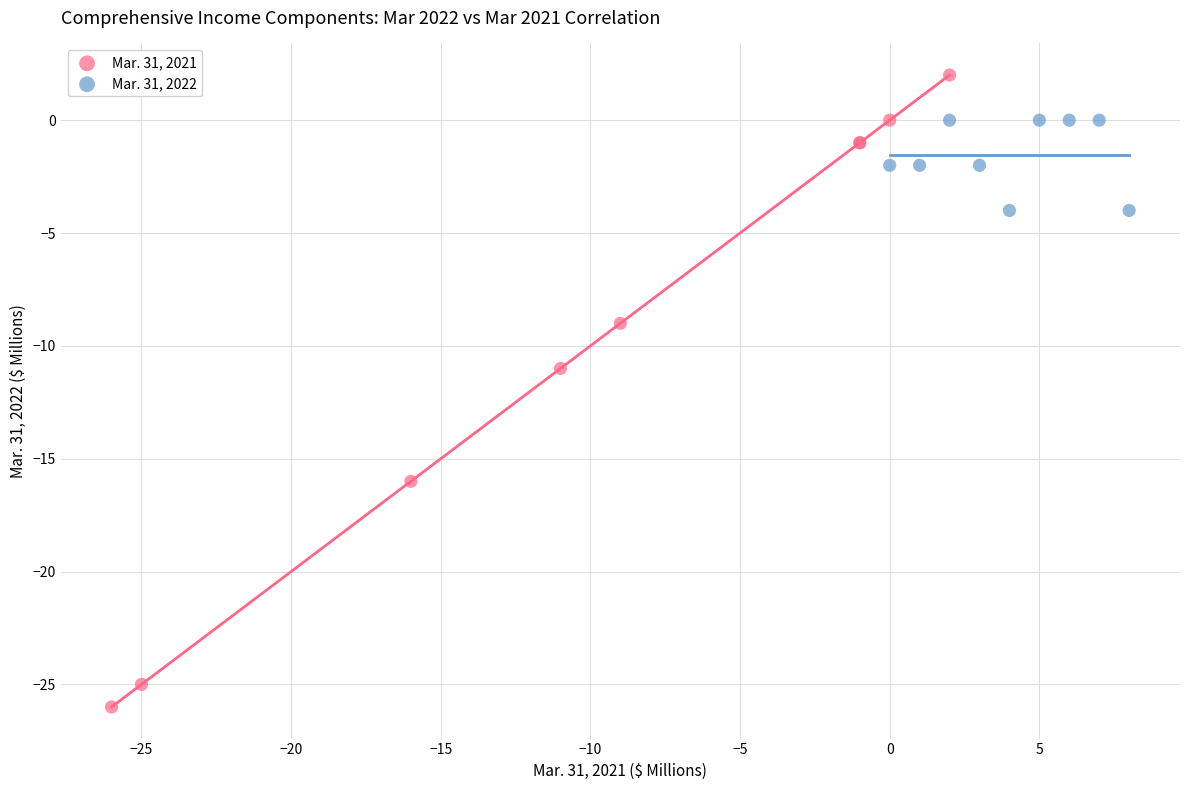

Which series contains the highest Y value?

Mar. 31, 2021